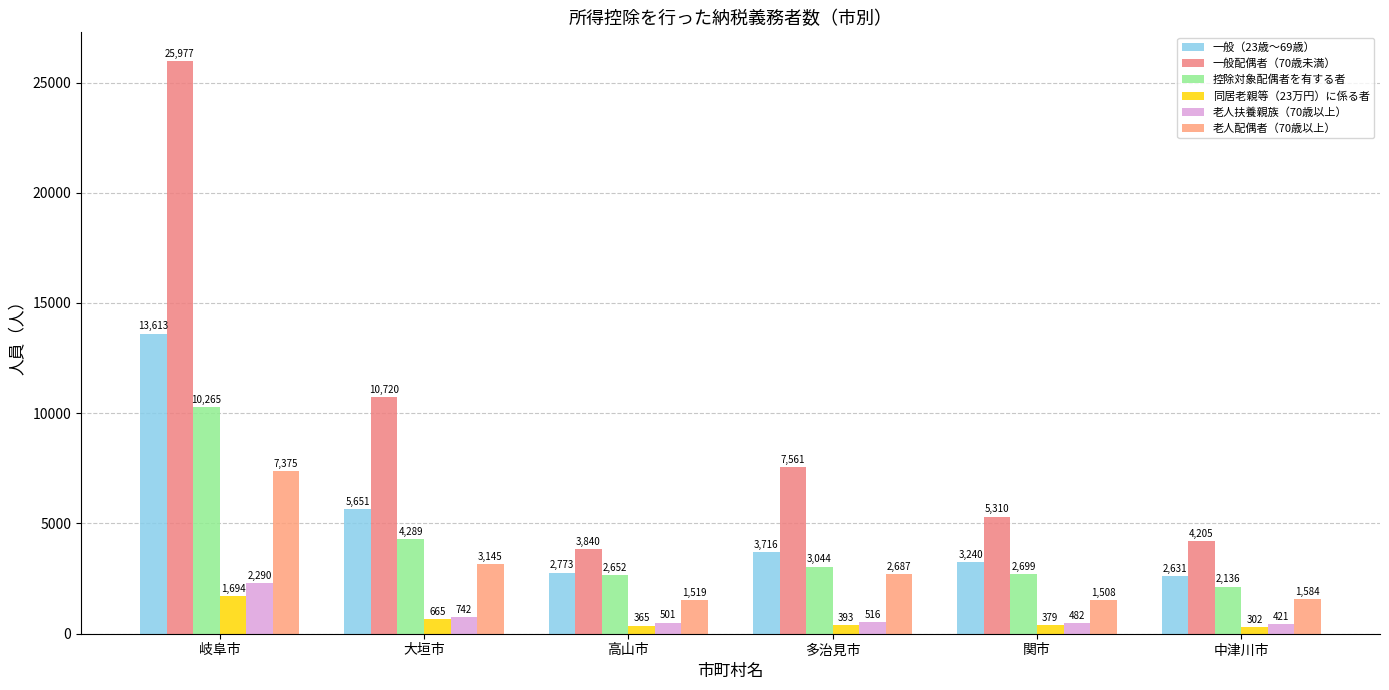

How many groups of bars are there?

6